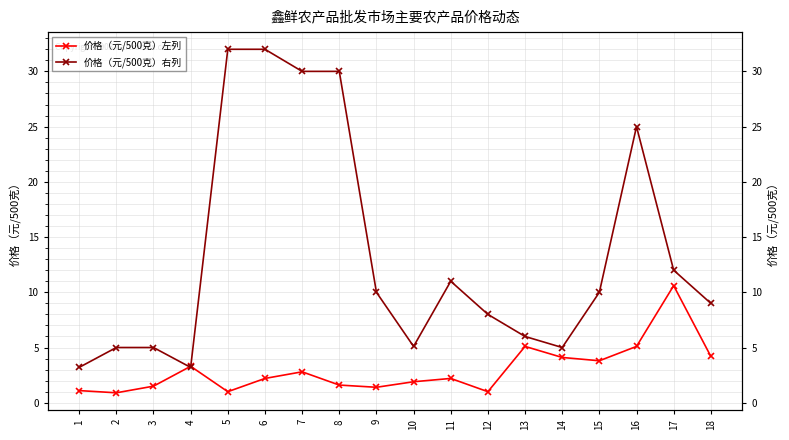

Is it true that 价格（元/500克）左列 equals 2.8 at 7?

True